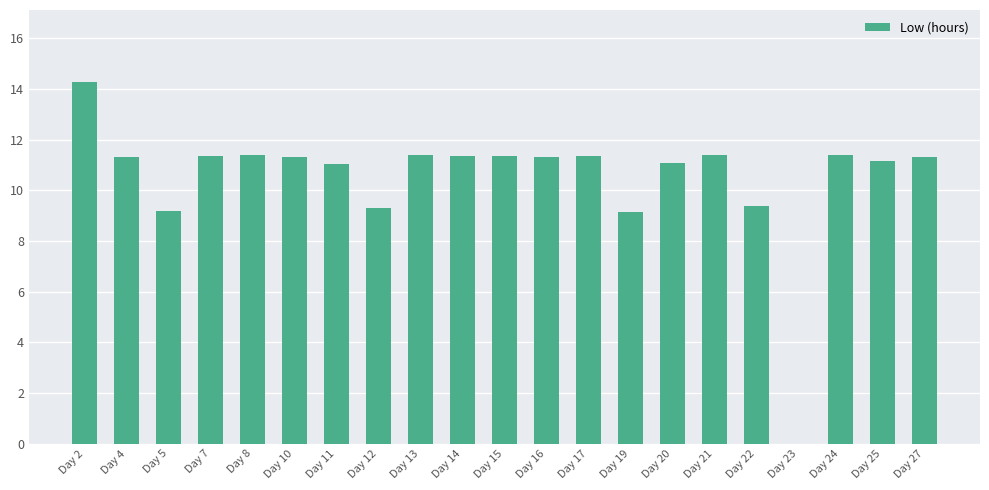

Between Day 7 and Day 20, which is larger?

Day 7